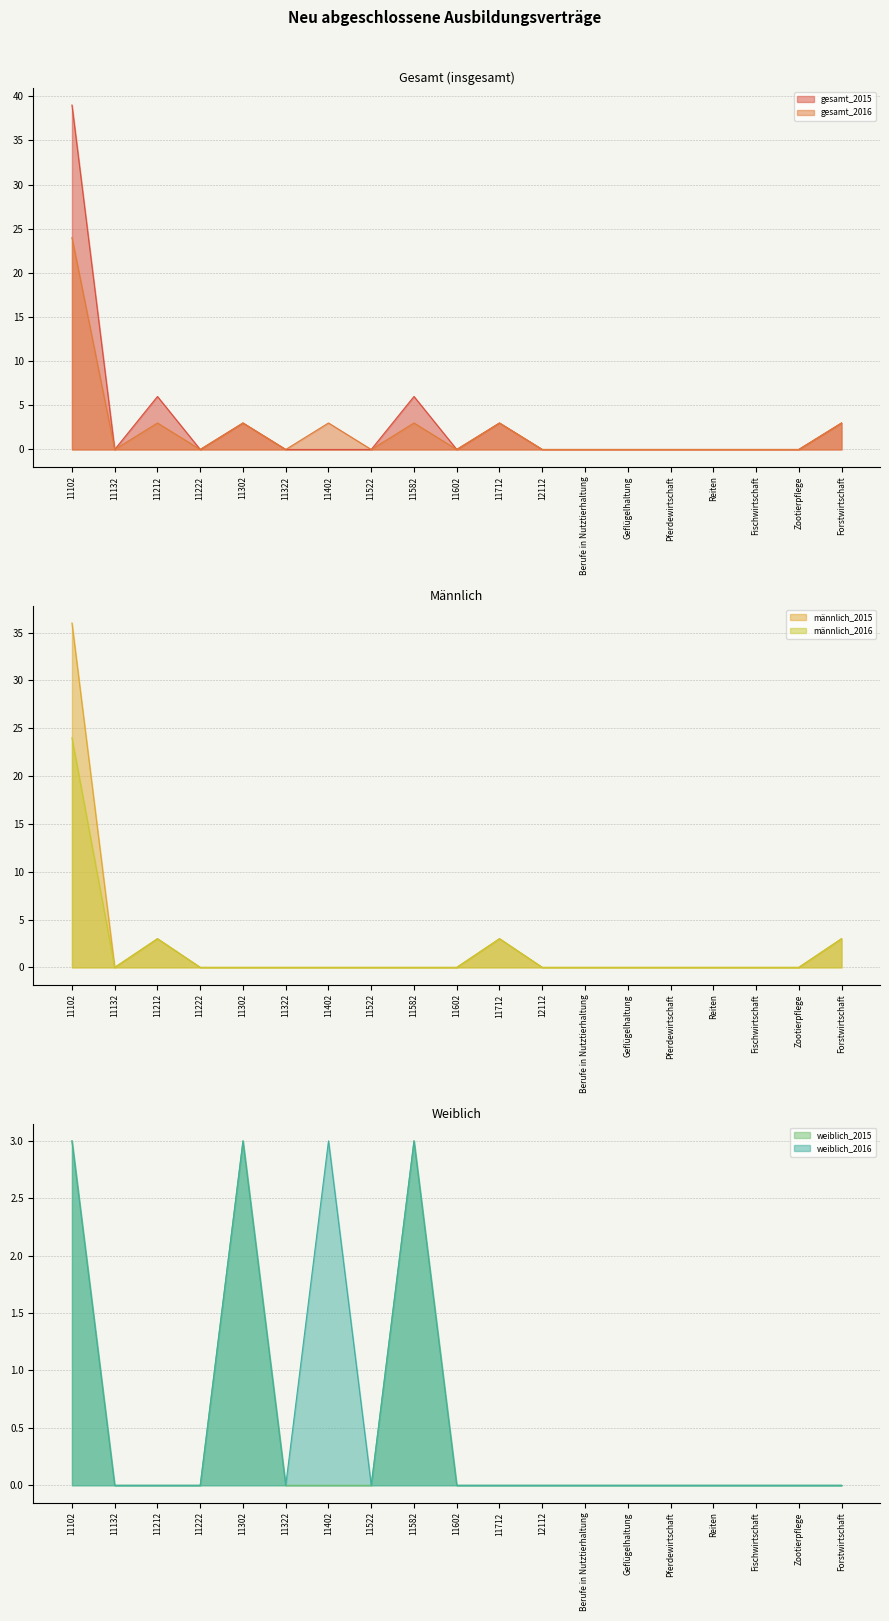

True or false: gesamt_2015 and weiblich_2016 intersect in this chart.

False